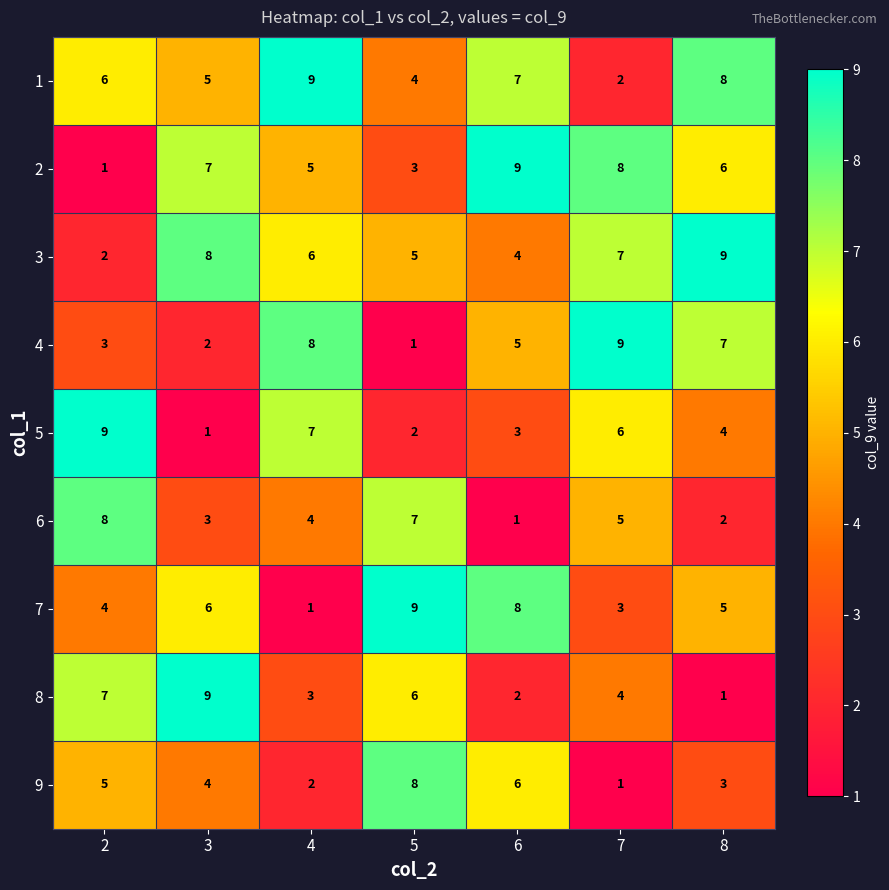

Count the number of categories in the chart.

7